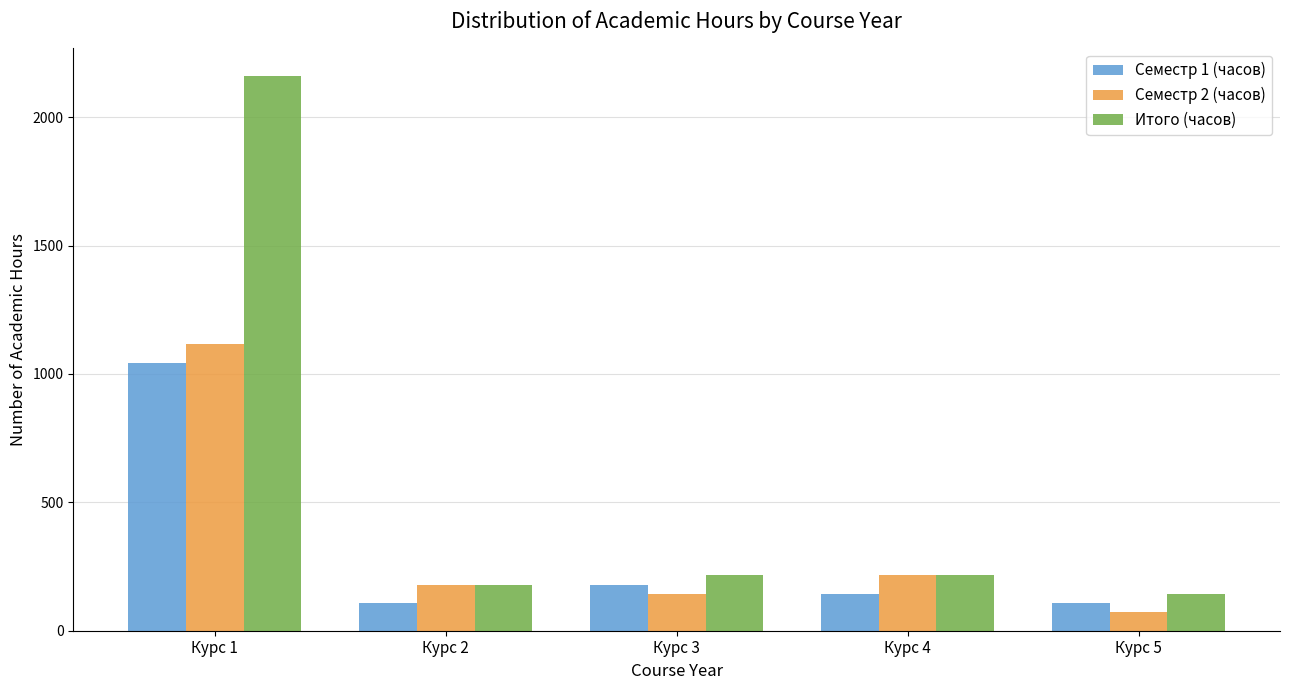

The value of Итого (часов) at Курс 2 is 180. True or false?

True